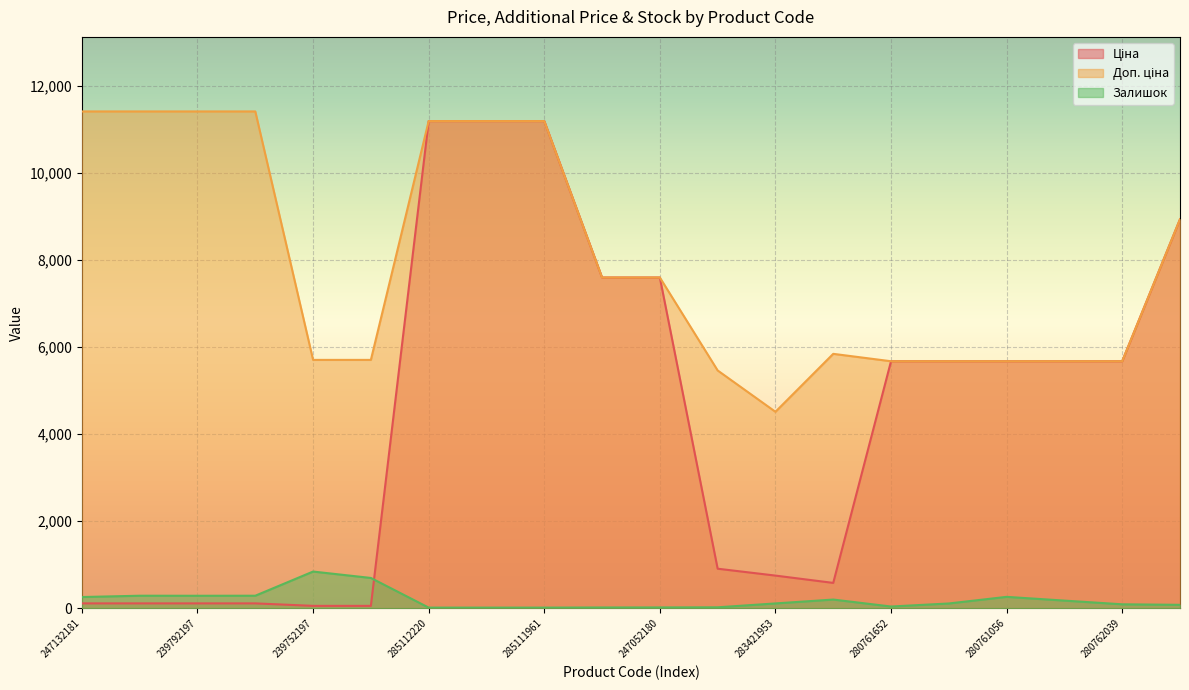

At which category does Залишок reach its first local valley?

239792197